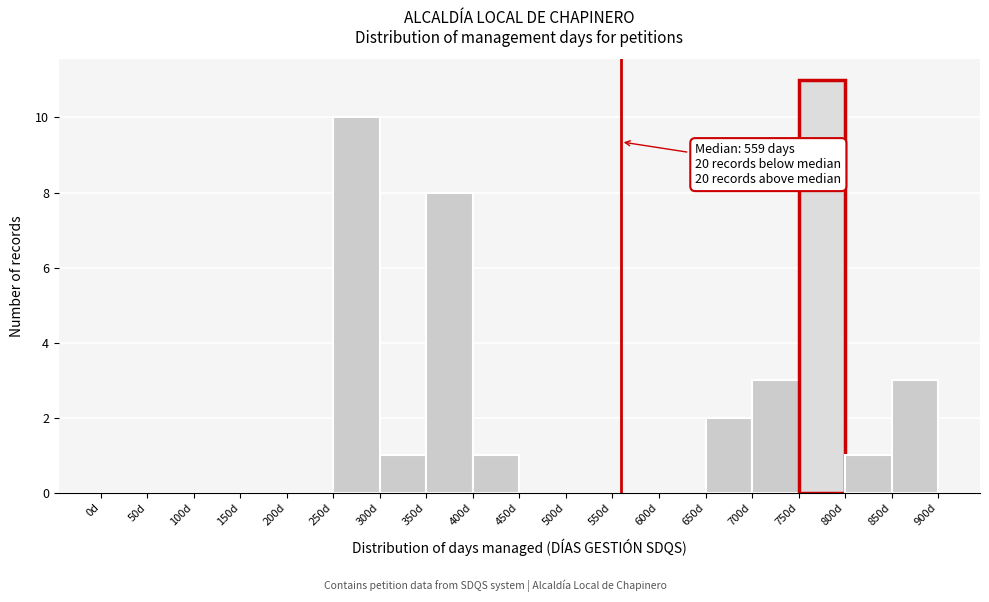

Over which range of the x-axis is the bar tallest?

750 to 800